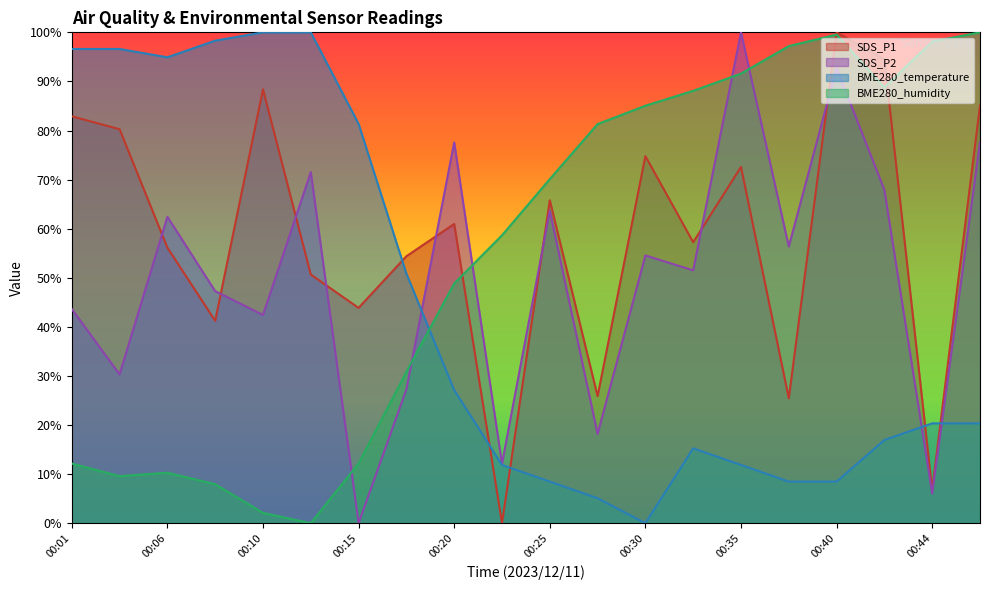

Which label corresponds to the smallest value in the chart?

00:23